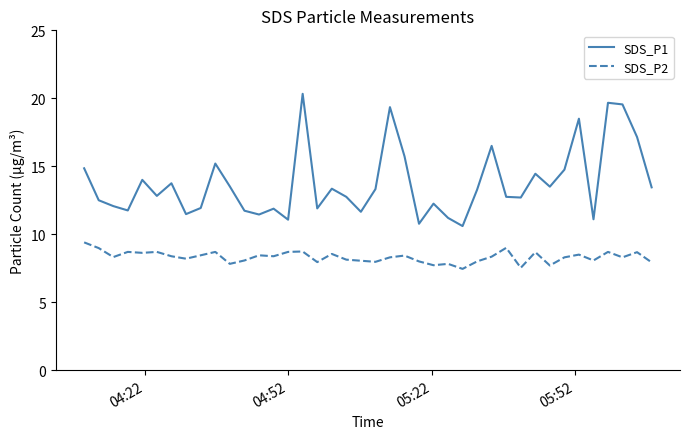

What is the minimum value shown in the chart?

7.5